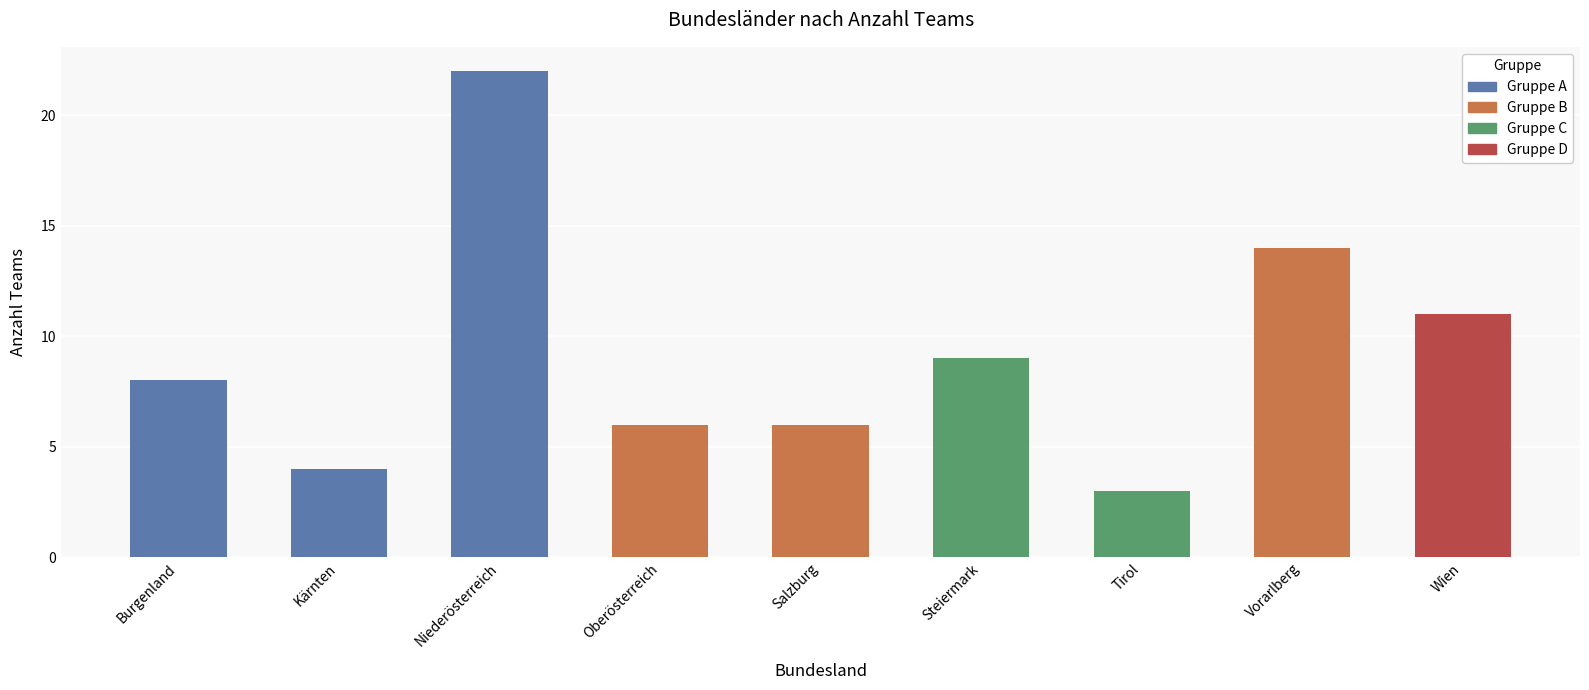

How many bars are there in total?

9